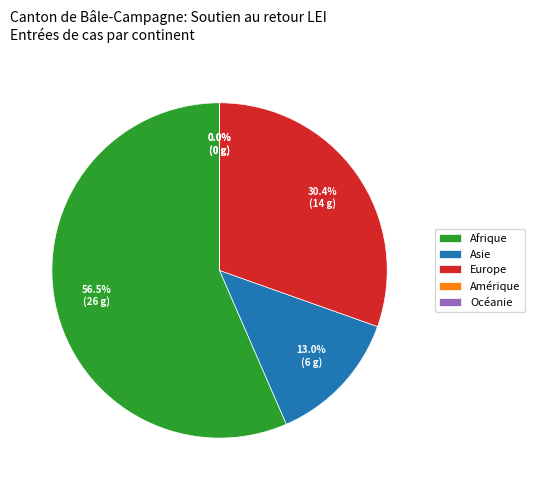

How many slices are in this pie chart?

5